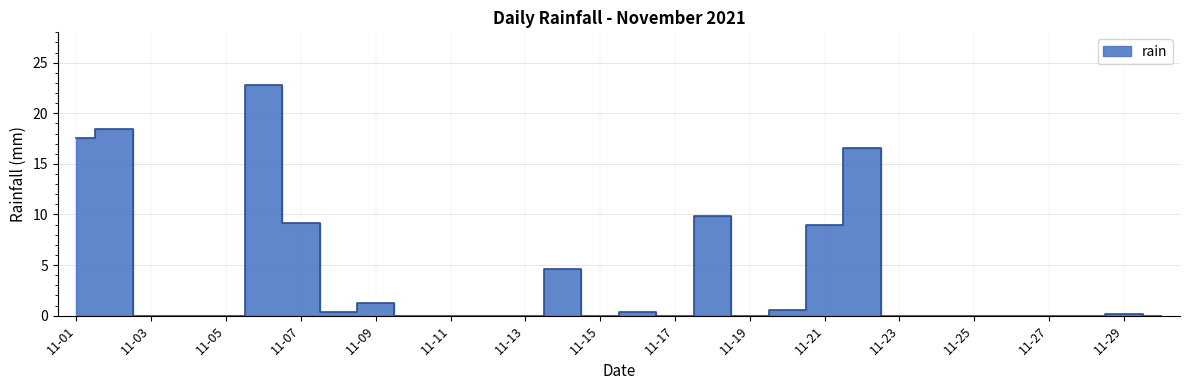

At which category does the chart reach its peak across all series?

2021-11-06